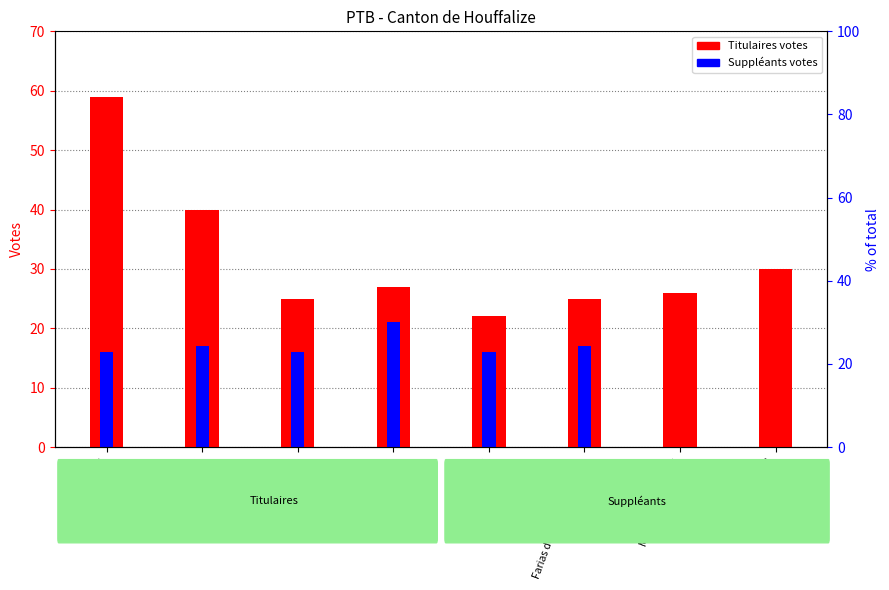

How many bars are there in total?

16